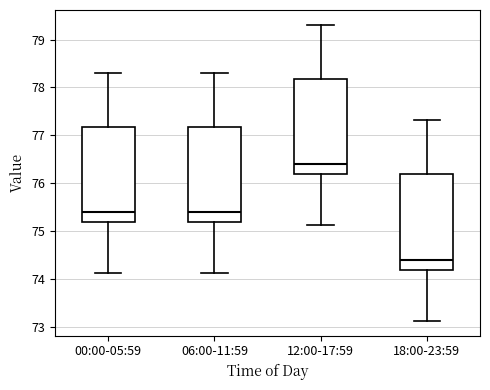

Which box's median line is the lowest?

18:00-23:59